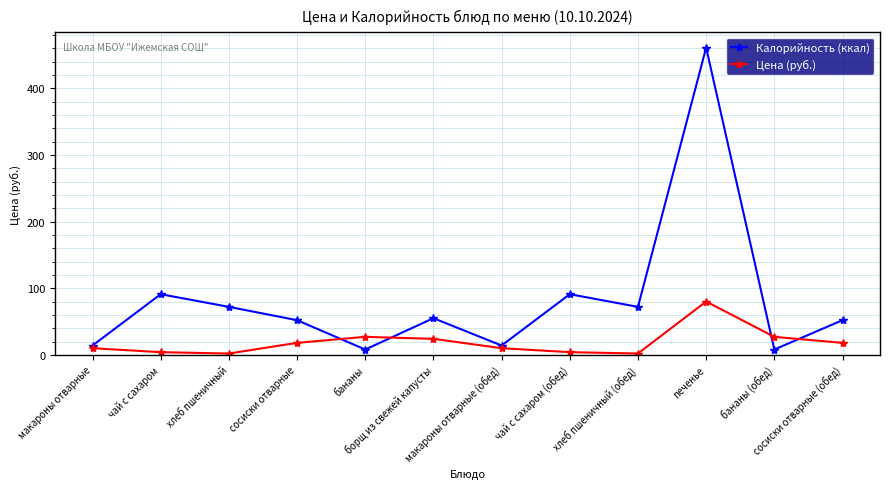

At which category is the sum across all series the highest?

печенье